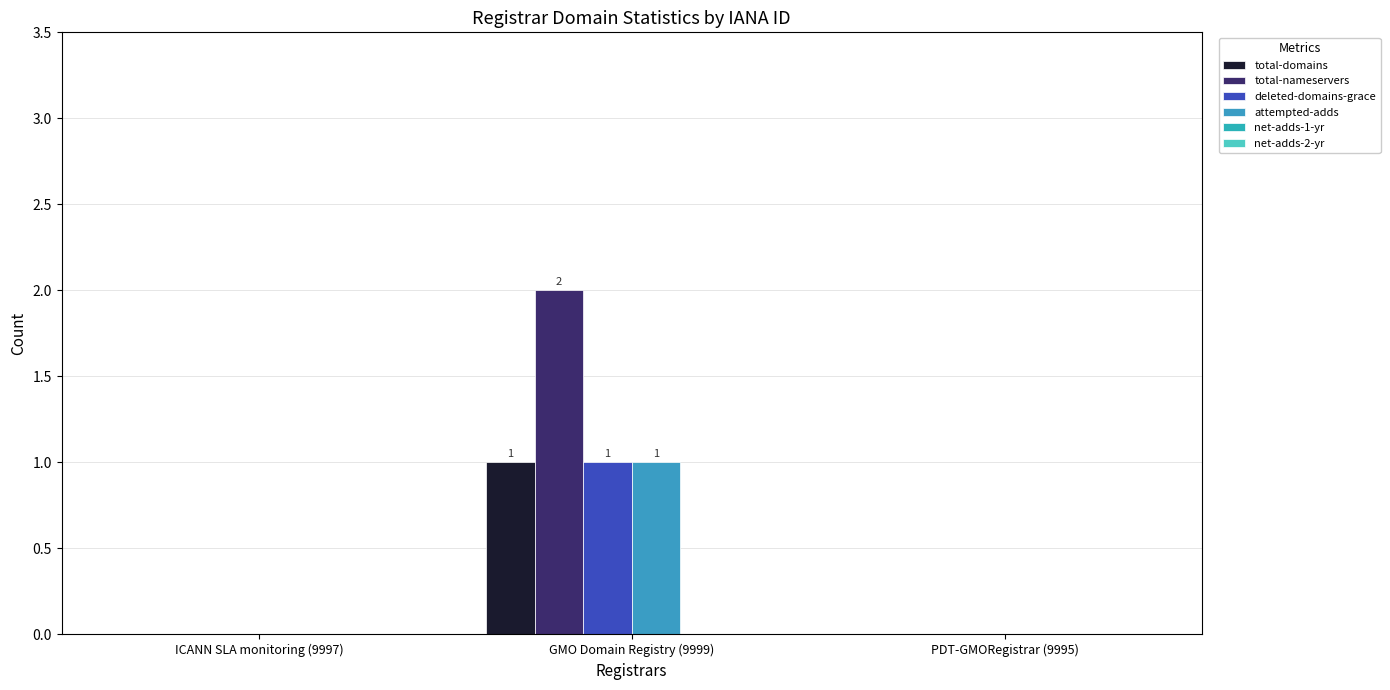

Where is total-nameservers nearest to the value 1?

ICANN SLA monitoring (9997)